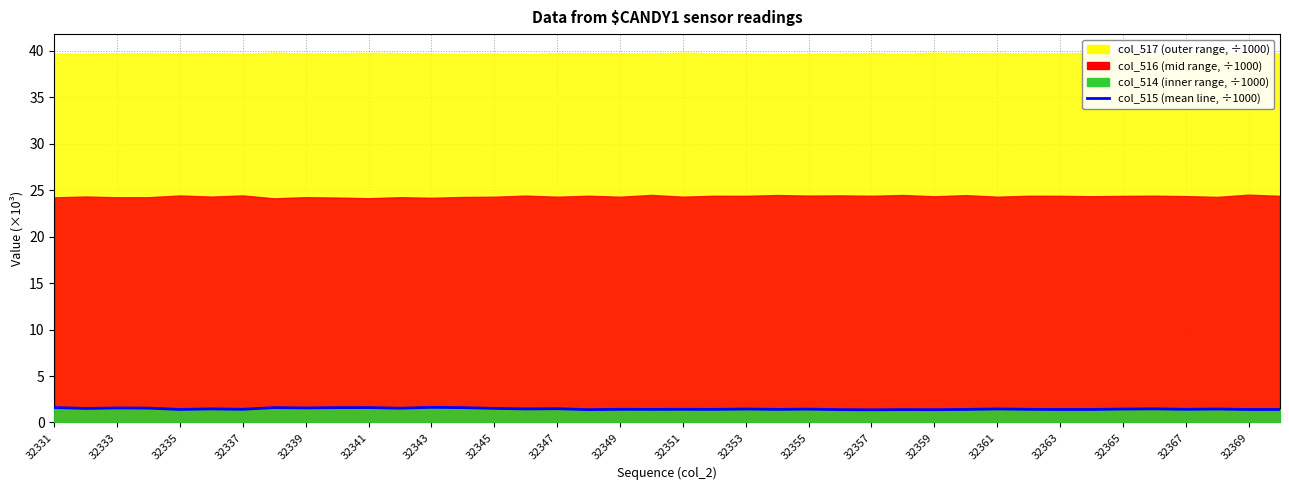

Count the values in the range 1 to 2.

40